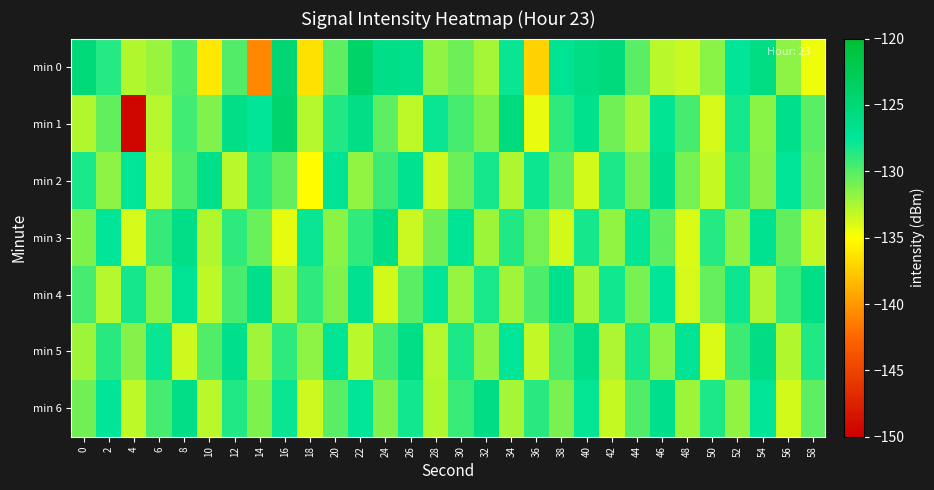

Rank the series at 22 from highest to lowest value.

min 0, min 1, min 4, min 6, min 3, min 2, min 5